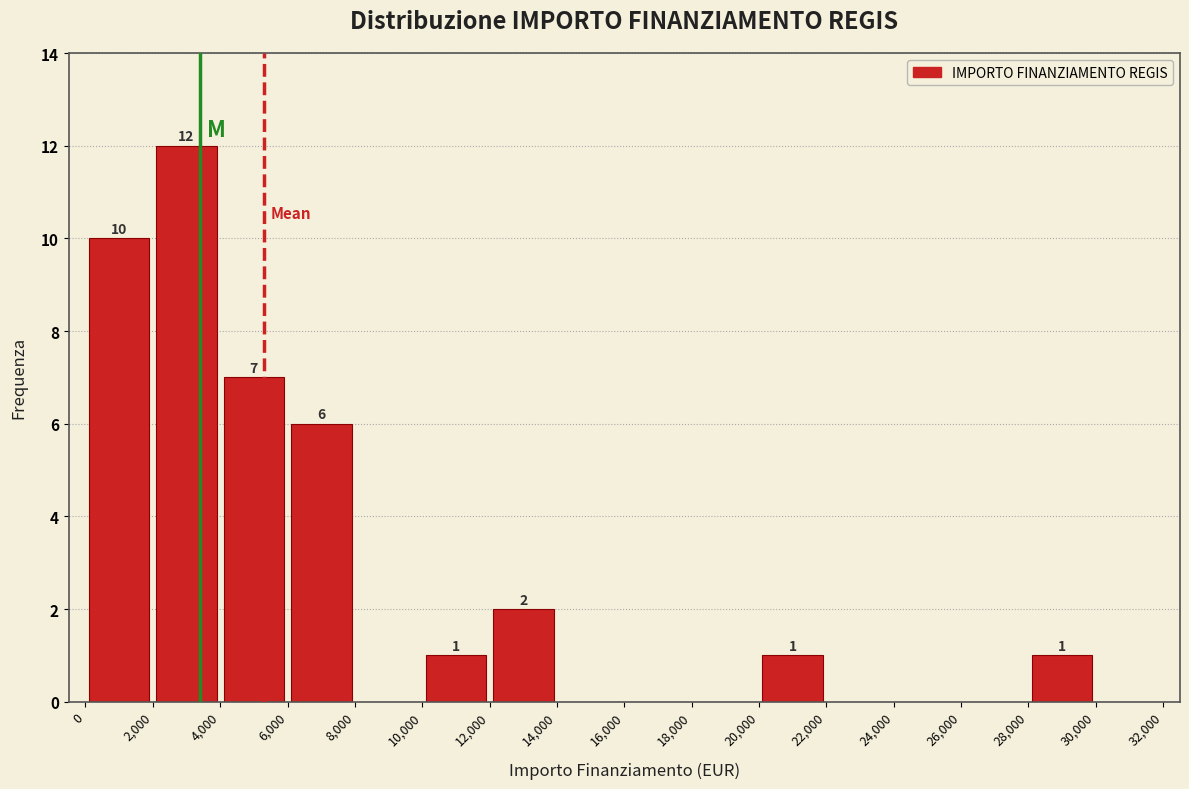

Which range on the x-axis has the tallest bar?

2,000 to 4,000